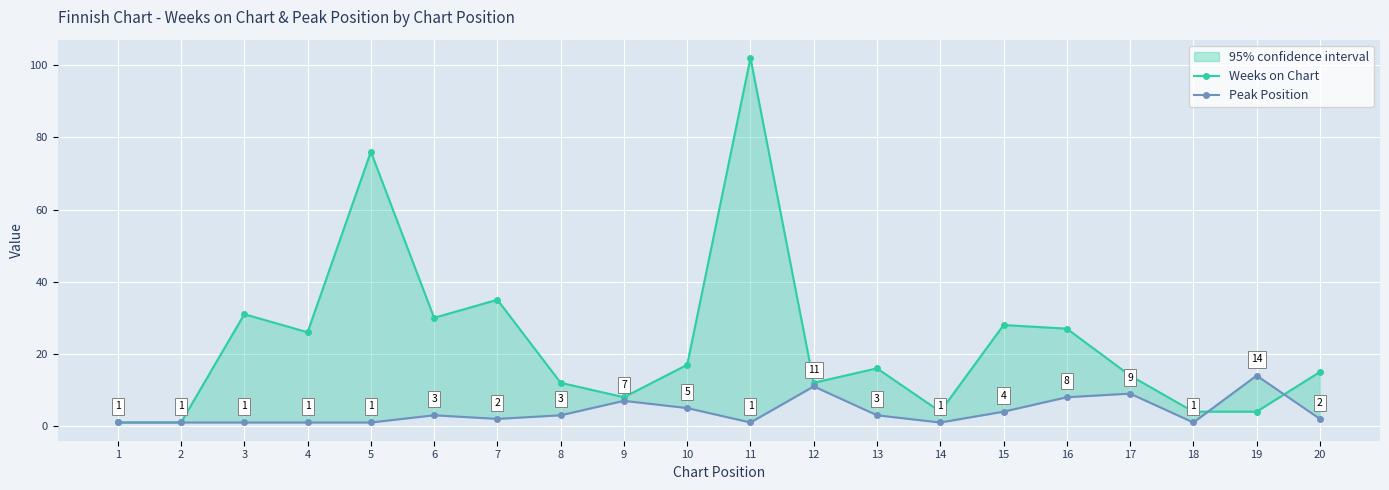

List the series in order of their peak value, lowest first.

Peak Position, Weeks on Chart